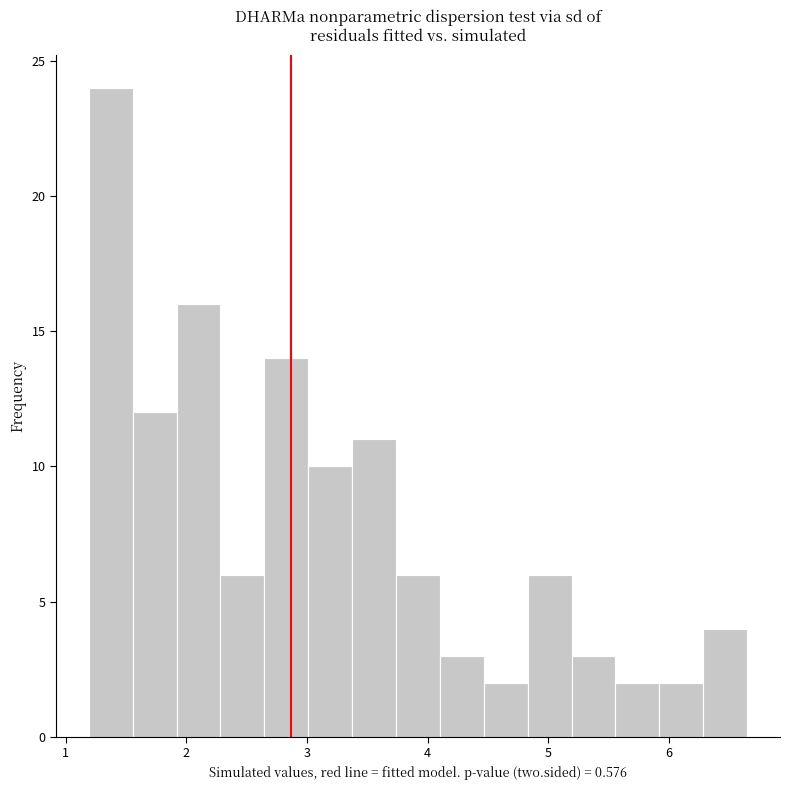

Around what value on the x-axis is the tallest bar? Give the approximate position of its centre, as read against the axis.

1.4